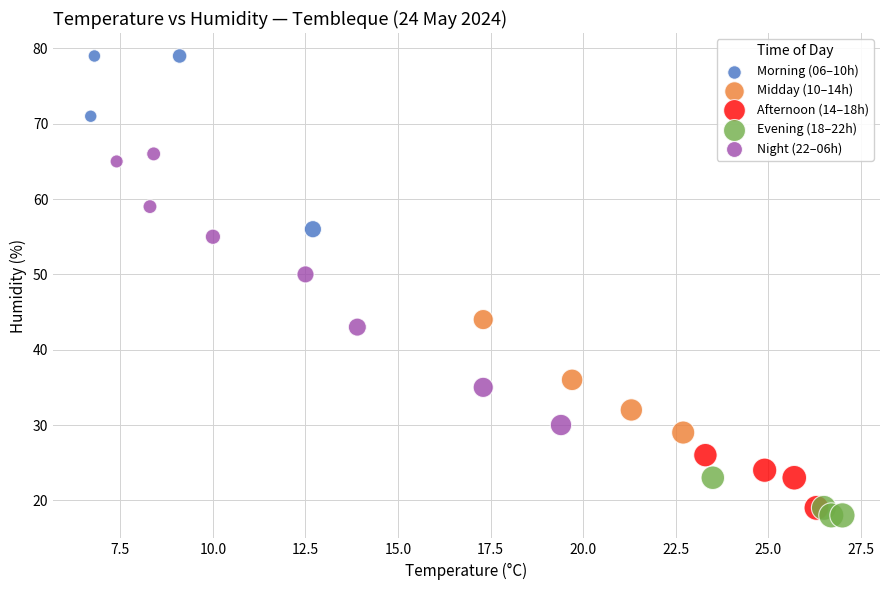

Which series has the widest spread of Y values?

Night (22–06h)